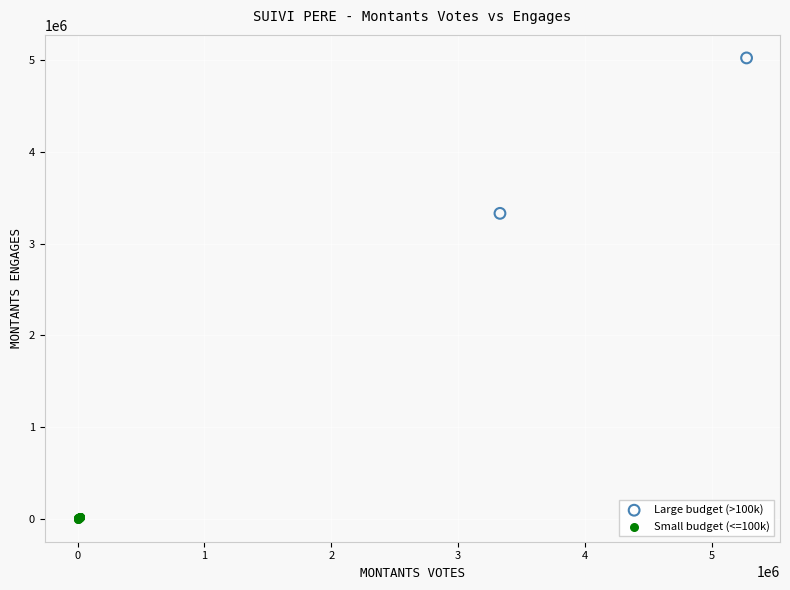

Which series contains the lowest Y value?

Small budget (<=100k)